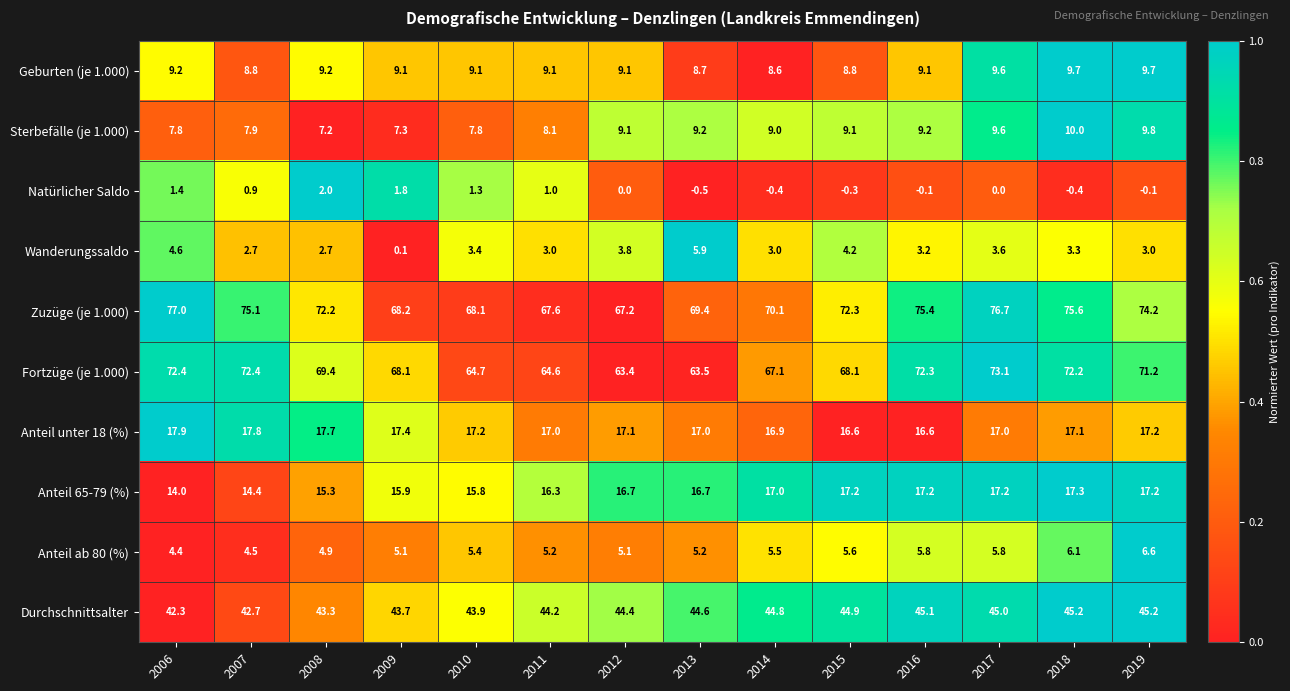

The value of Anteil 65-79 (%) at 2010 is 15.8. True or false?

True